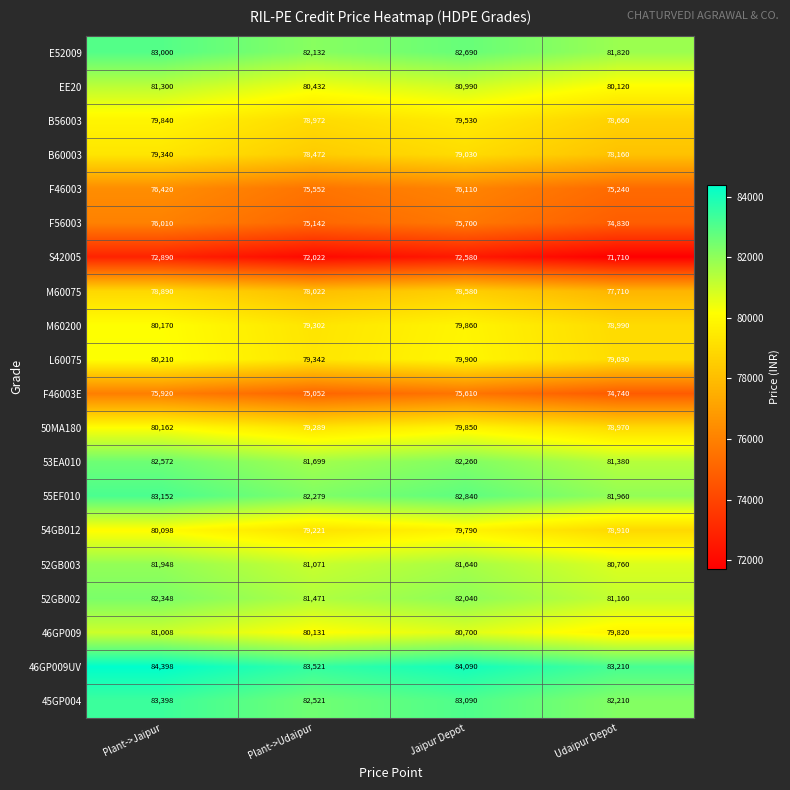

Count the F46003 values in the range 75552 to 76420.

3